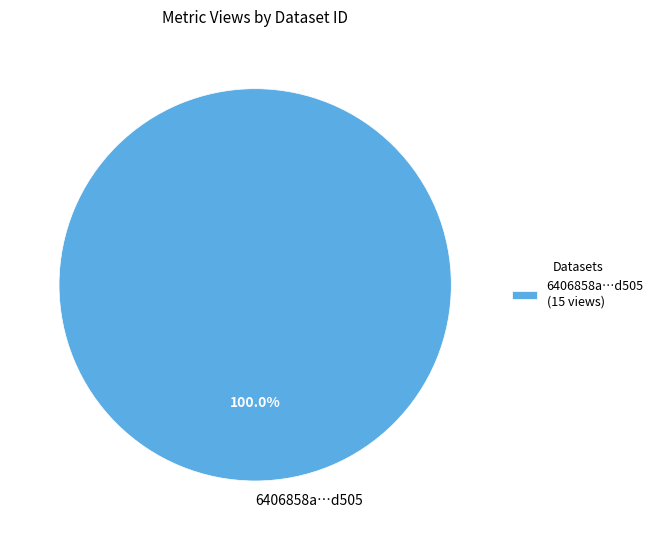

Does 6406858a…d505 account for over 50% of the chart?

Yes